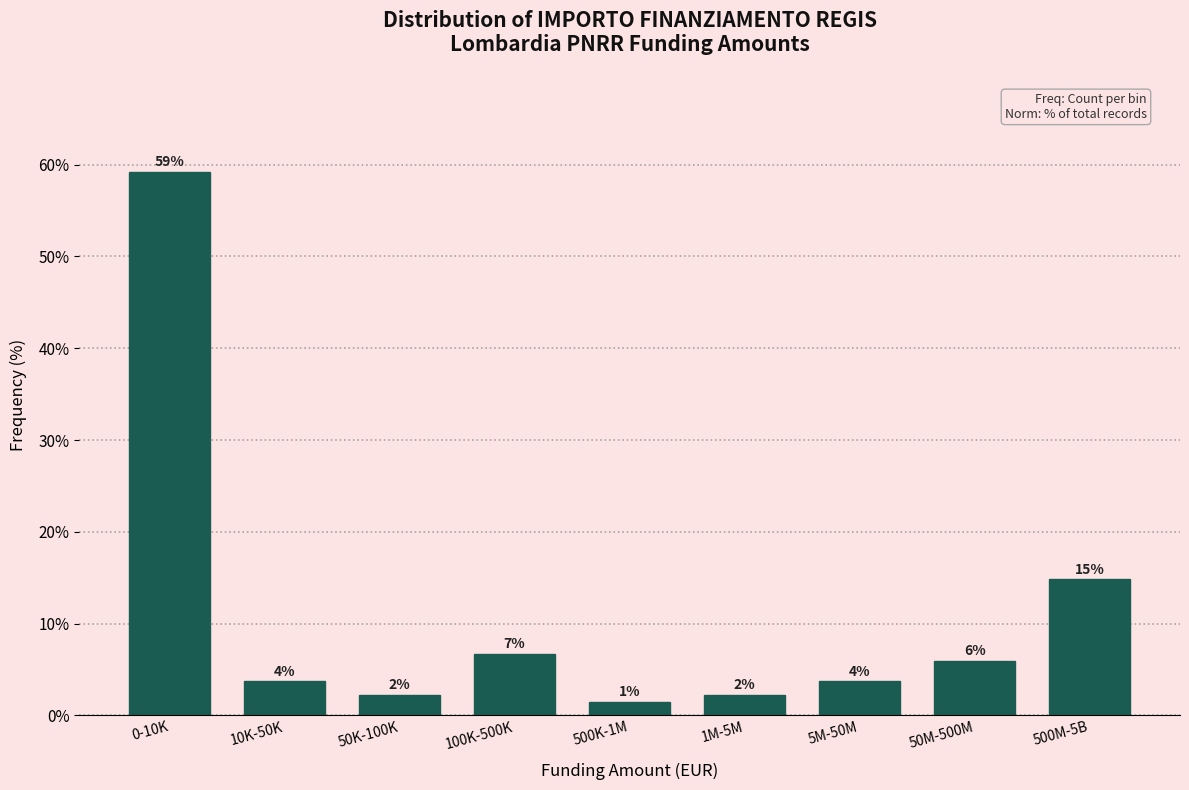

How many bars are there in total?

9